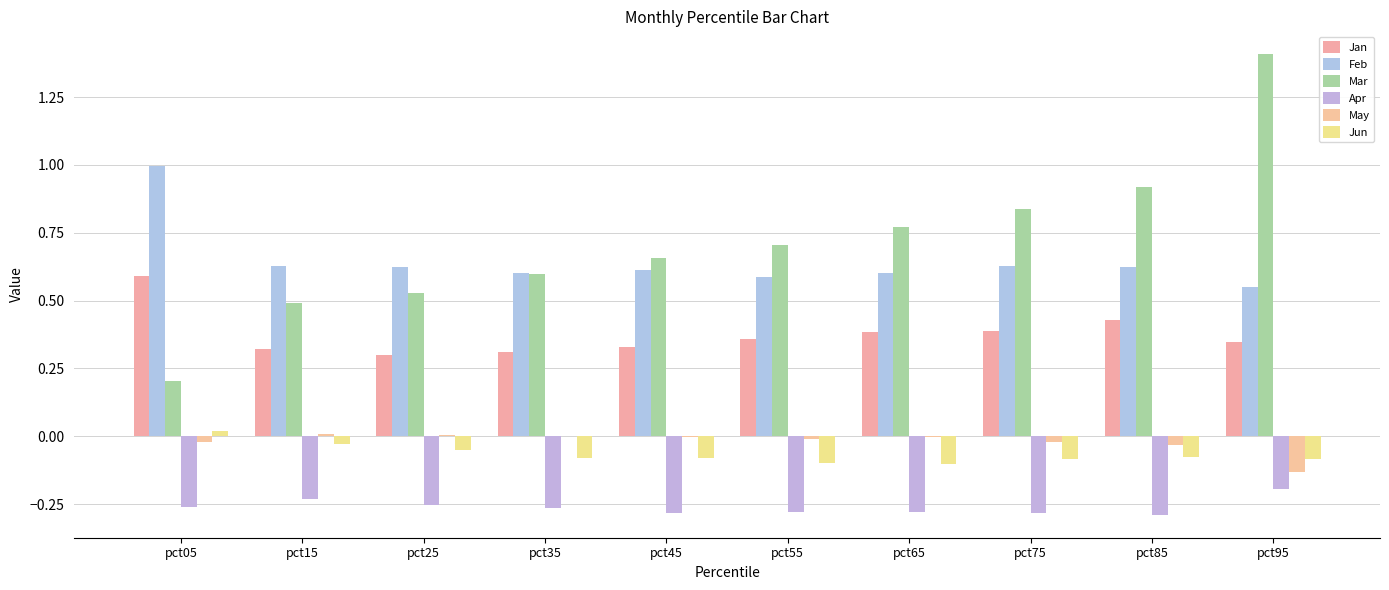

Where is Mar nearest to the value 0?

pct05